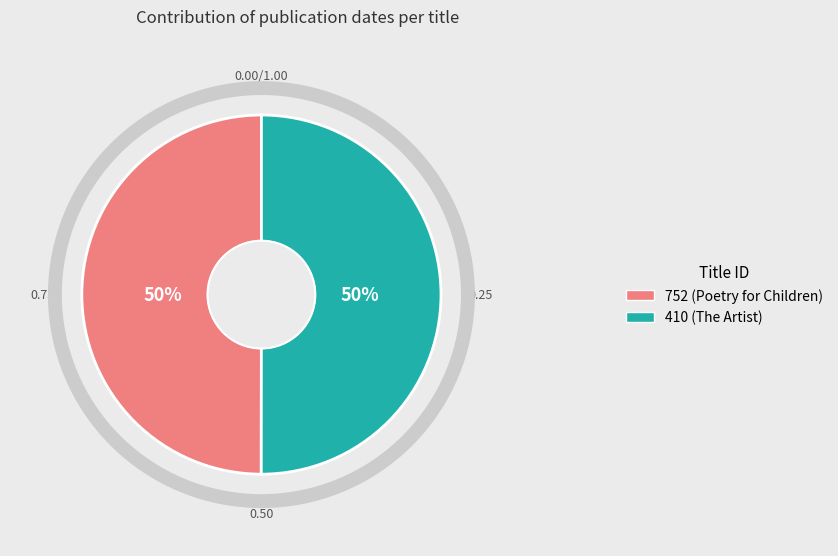

Is the sum of 410 (The Artist) and 752 (Poetry for Children) greater than half?

Yes